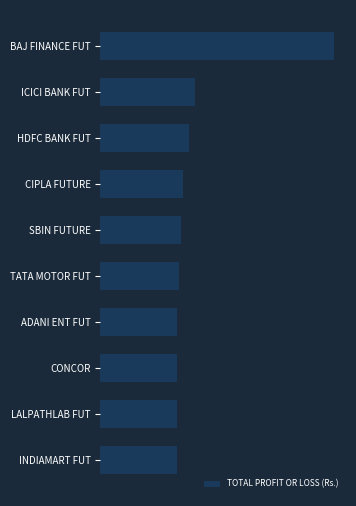

Are the bars horizontal?

Yes